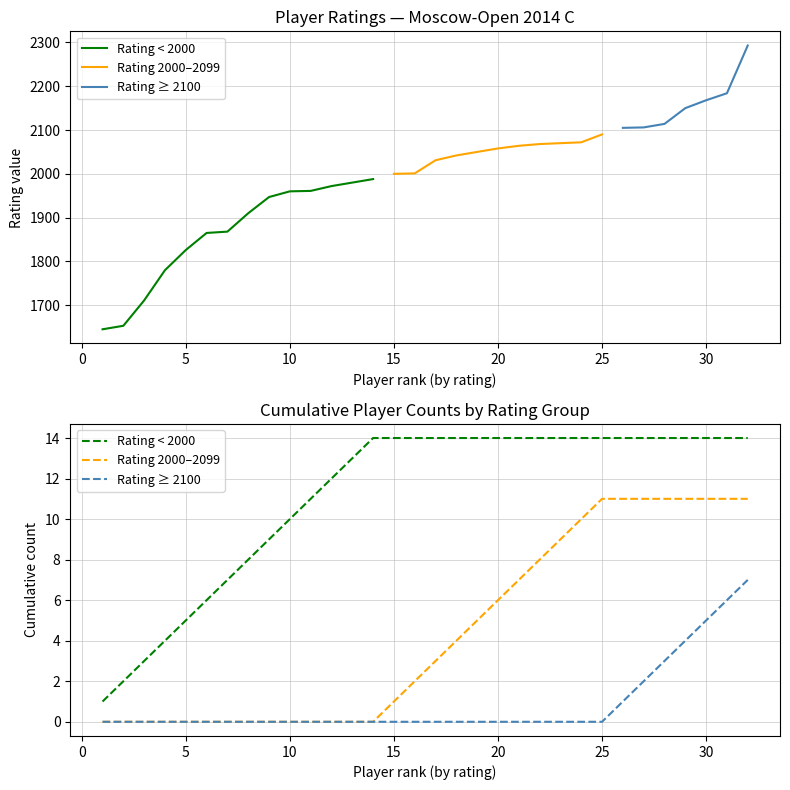

What is the difference between the maximum and minimum values in the Rating ≥ 2100 series?

7